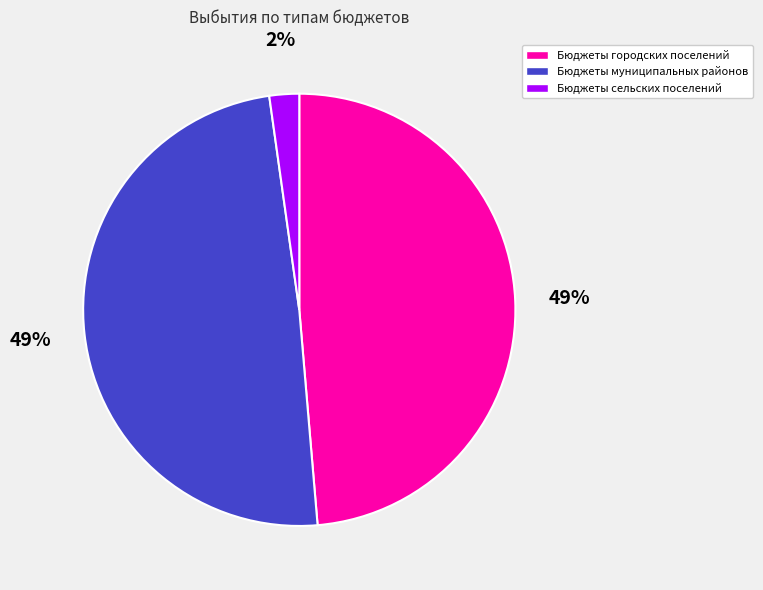

To the nearest percent, what portion does Бюджеты муниципальных районов represent?

49%